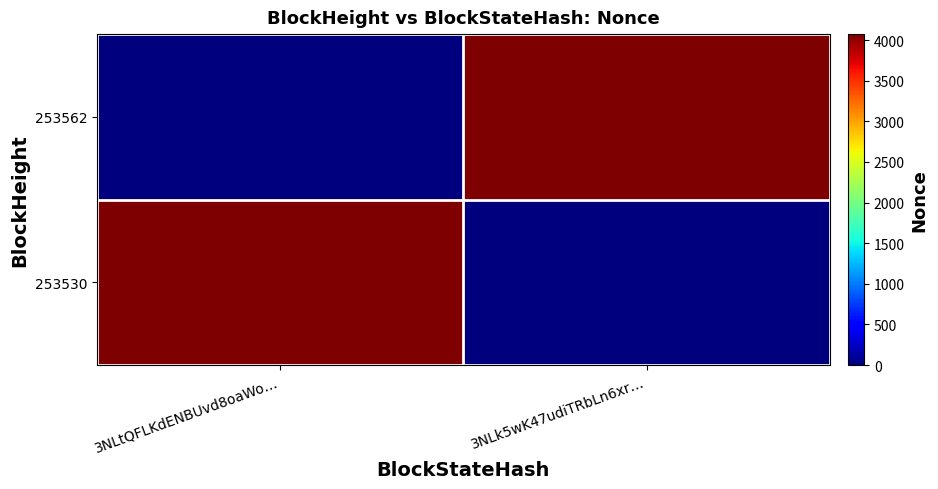

How many data points does each series have?

2